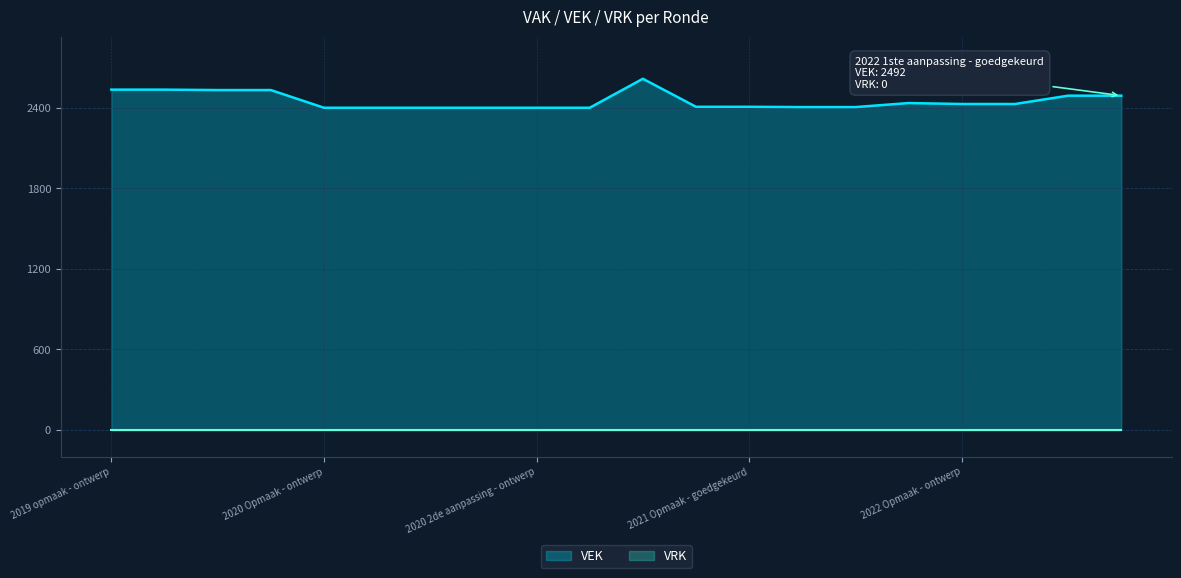

Reading left to right, what are all the values shown in this chart?

2537	2537	2534	2534	2402	2402	2402	2402	2402	2402	2618	2409	2409	2407	2407	2437	2430	2430	2492	2492